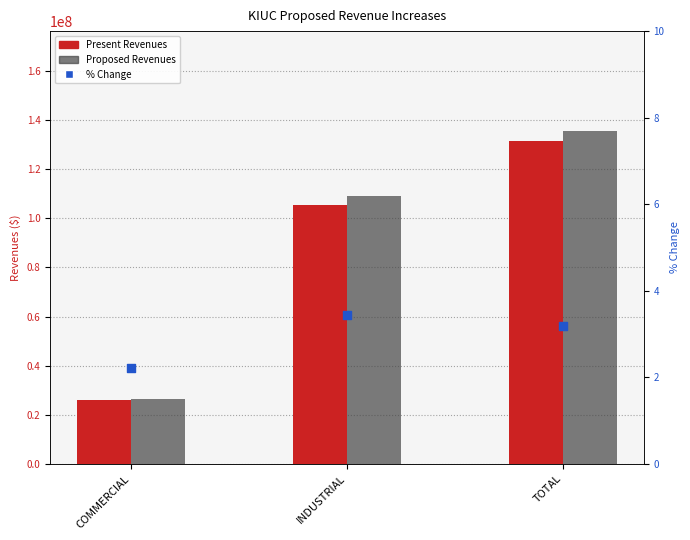

Which series contains the highest Y value?

Proposed Revenues